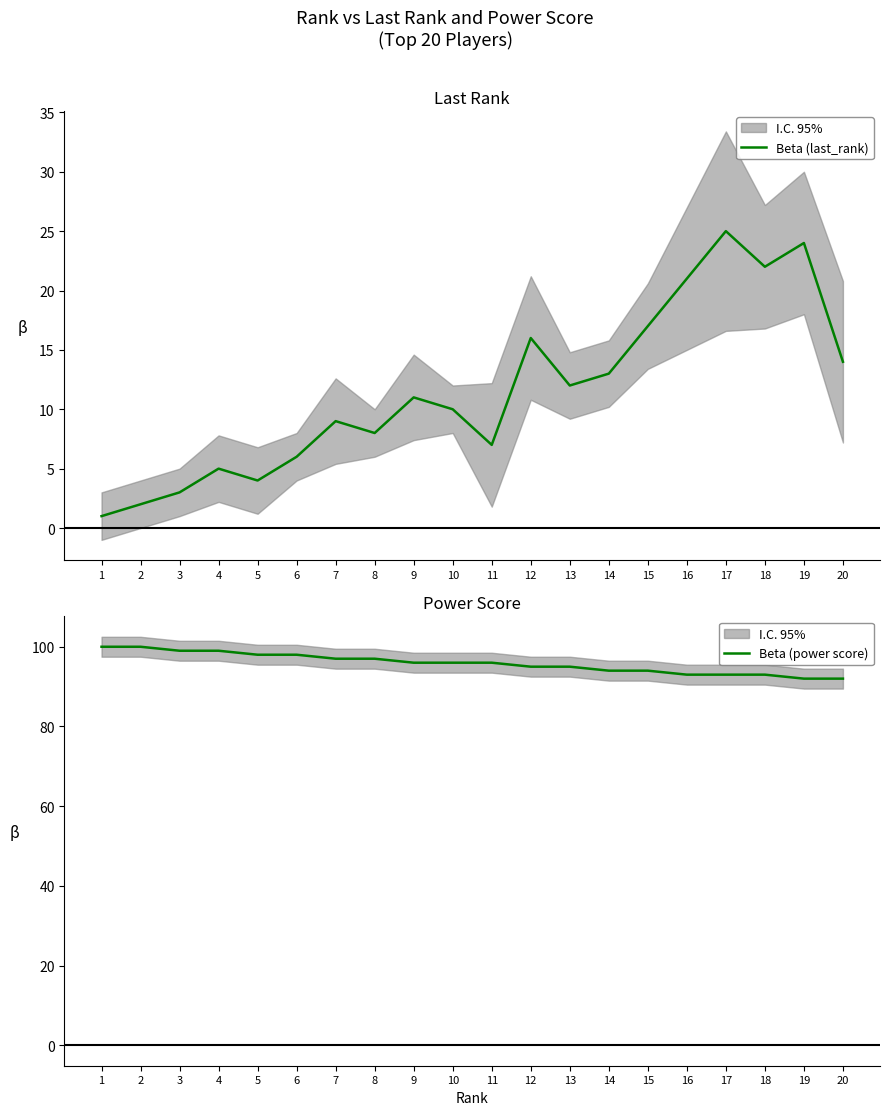

What are all the series names shown in the legend?

Beta (last_rank), Beta (power score)